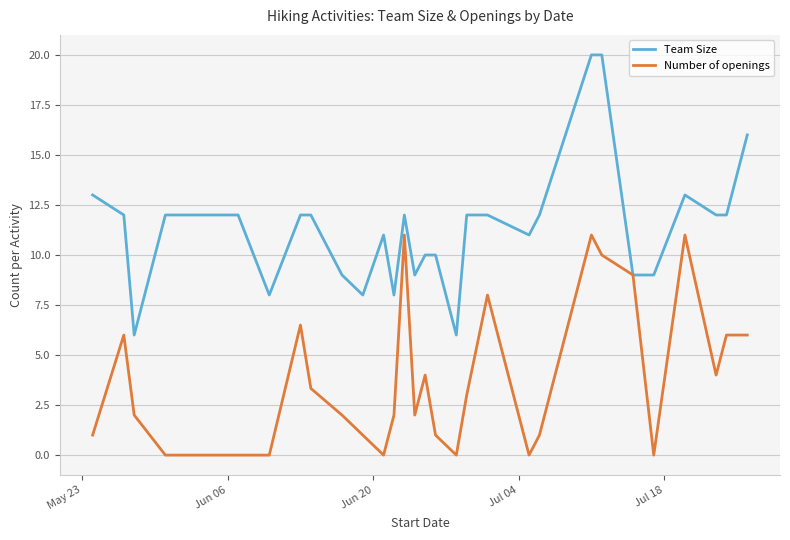

Which series has the largest total across all categories?

Team Size